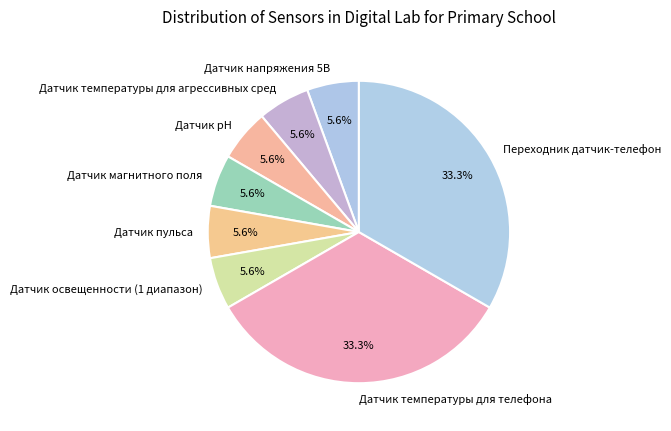

Is there a majority slice in this chart?

No